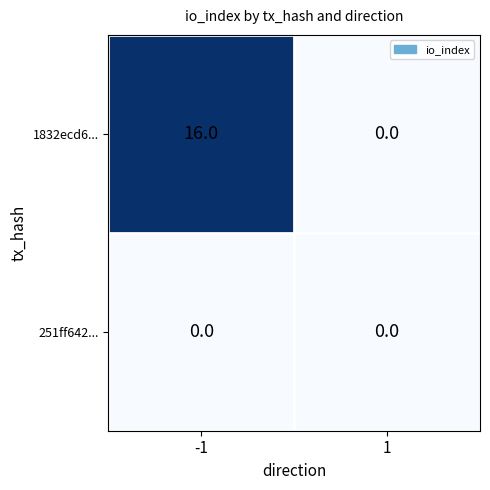

Reading left to right, extract all data points from this chart.

1832ecd6...: 16	0
251ff642...: 0	0